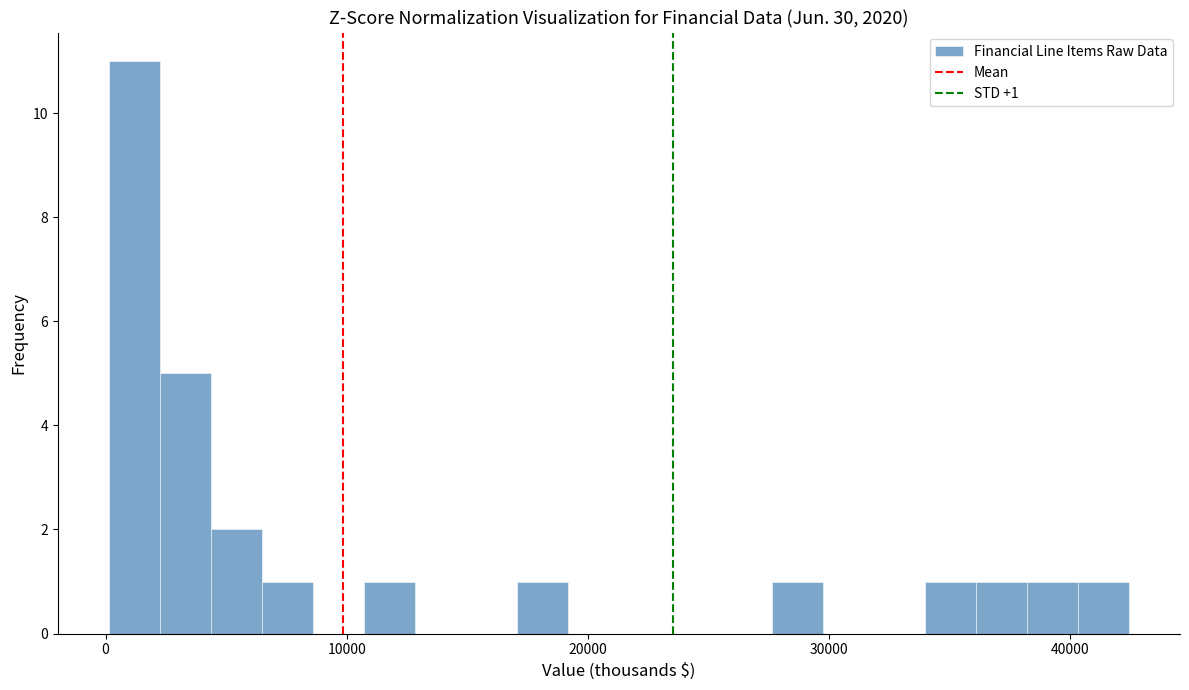

Read against the x-axis, roughly where is the centre of the tallest bar?

1000